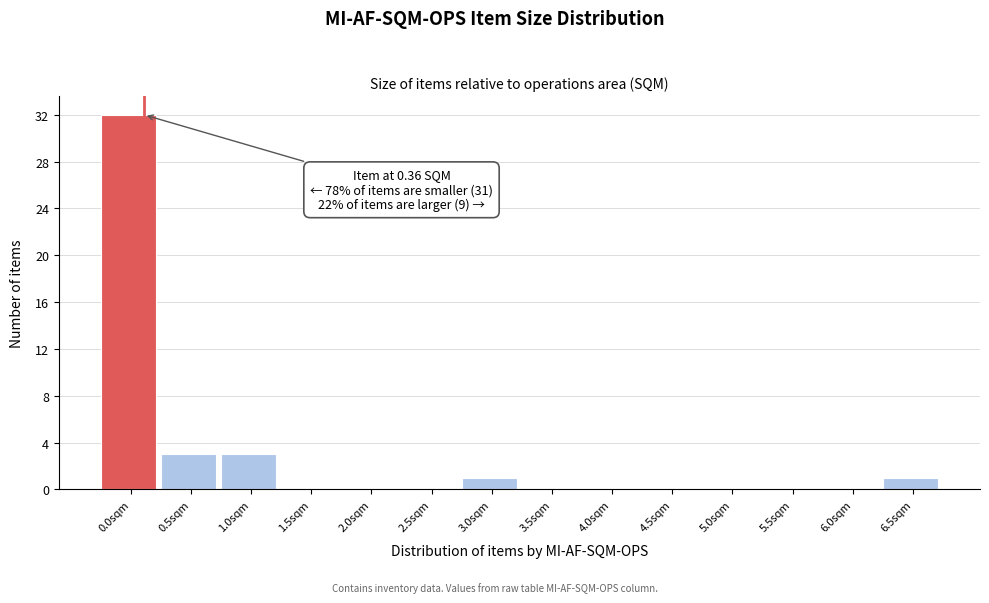

Reading left to right, what are all the values shown in this chart?

0.0sqm=32	0.5sqm=3	1.0sqm=3	1.5sqm=0	2.0sqm=0	2.5sqm=0	3.0sqm=1	3.5sqm=0	4.0sqm=0	4.5sqm=0	5.0sqm=0	5.5sqm=0	6.0sqm=0	6.5sqm=1